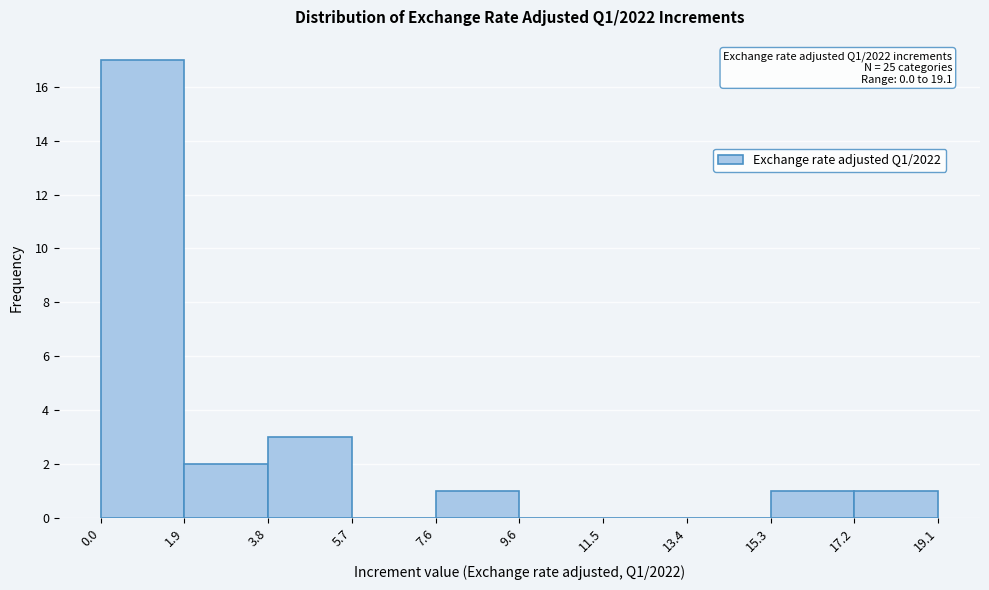

Which range on the x-axis has the tallest bar?

0.0 to 1.9